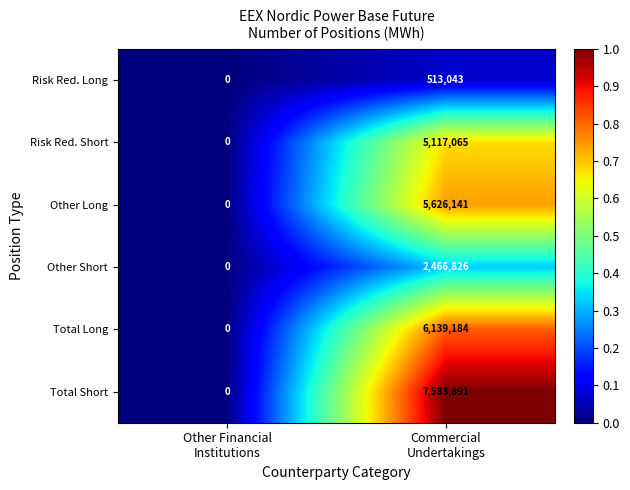

What is the sum of all Total Short values?

7583891